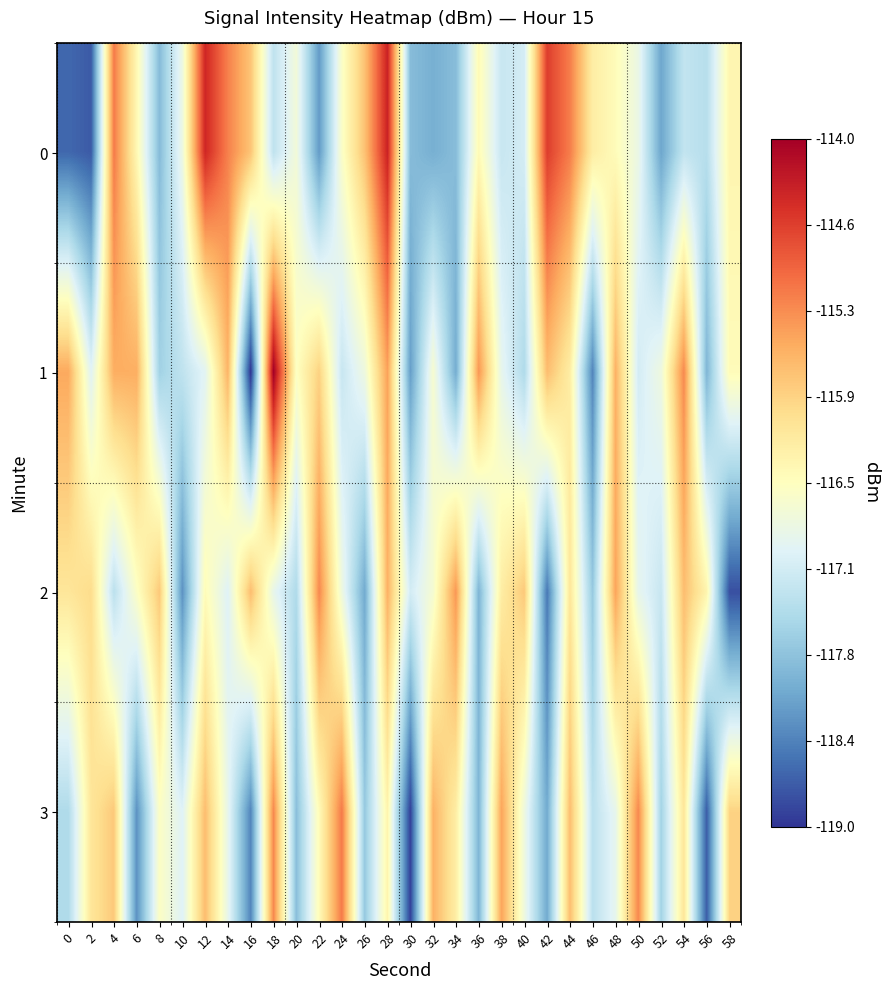

Which series changed the most between 42 and 58?

3